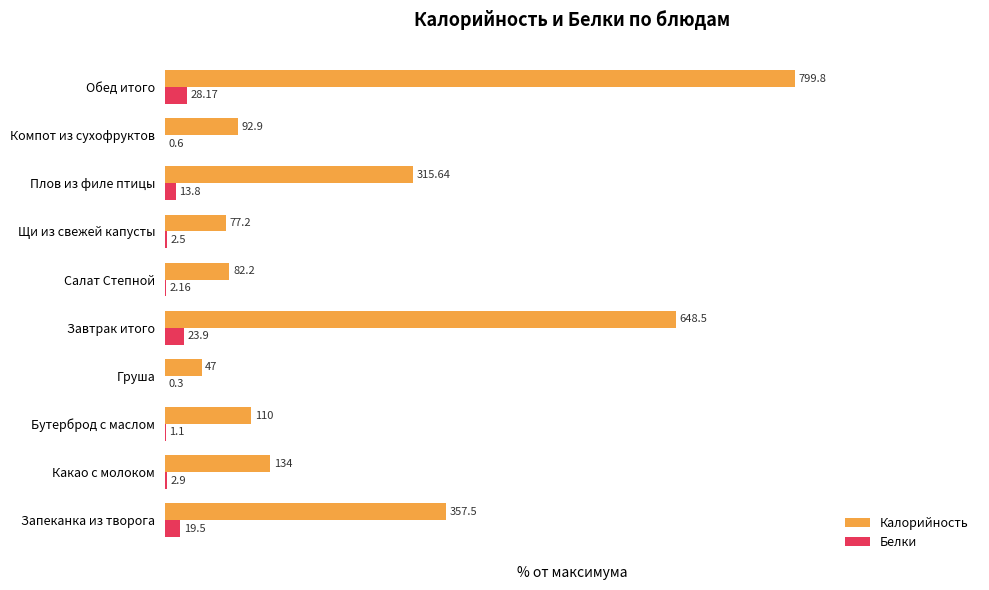

What are all the series names shown in the legend?

Калорийность, Белки